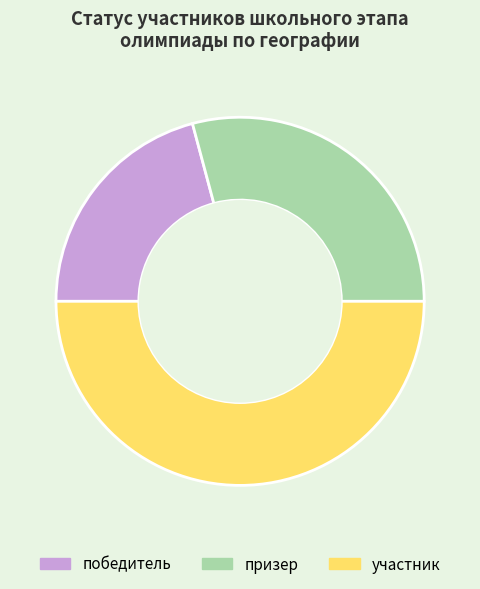

What is the ratio of the value at участник to the value at призер?

1.7